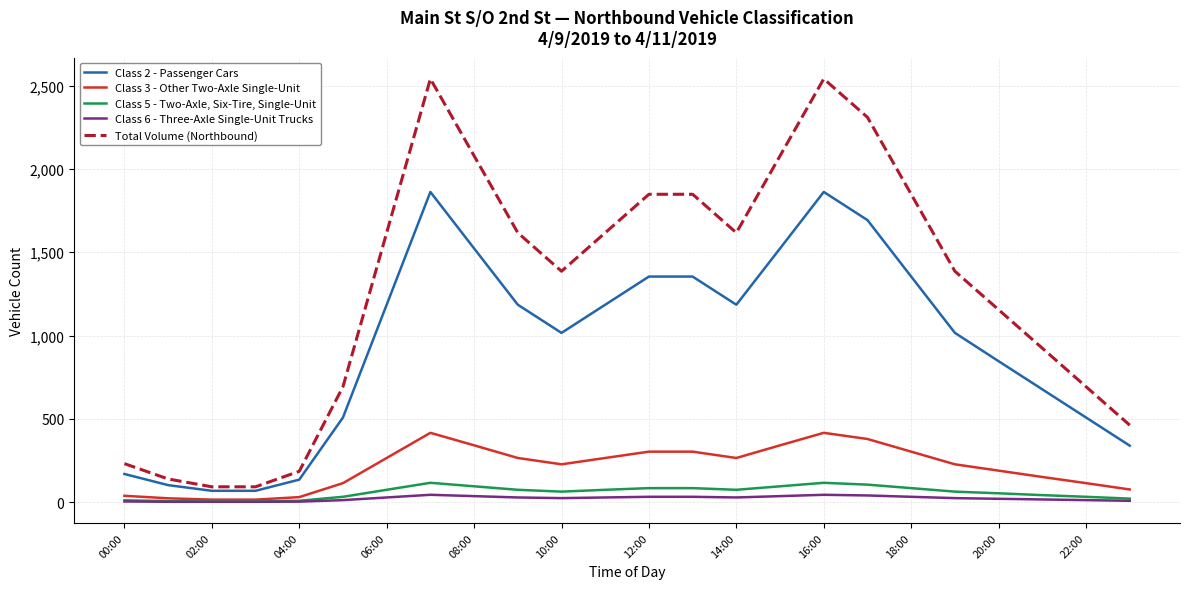

True or false: Total Volume (Northbound) and Class 3 - Other Two-Axle Single-Unit cross at least once.

False